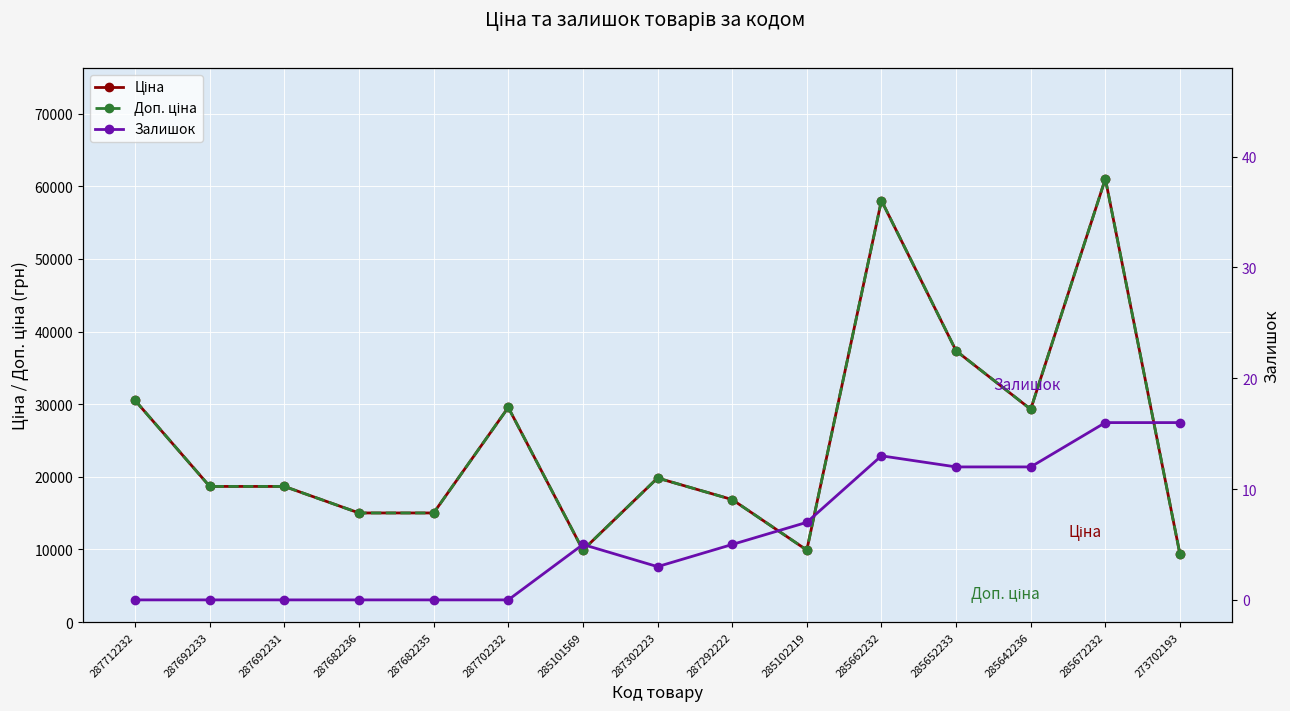

The value of Залишок at 285642236 is 5.1. True or false?

False